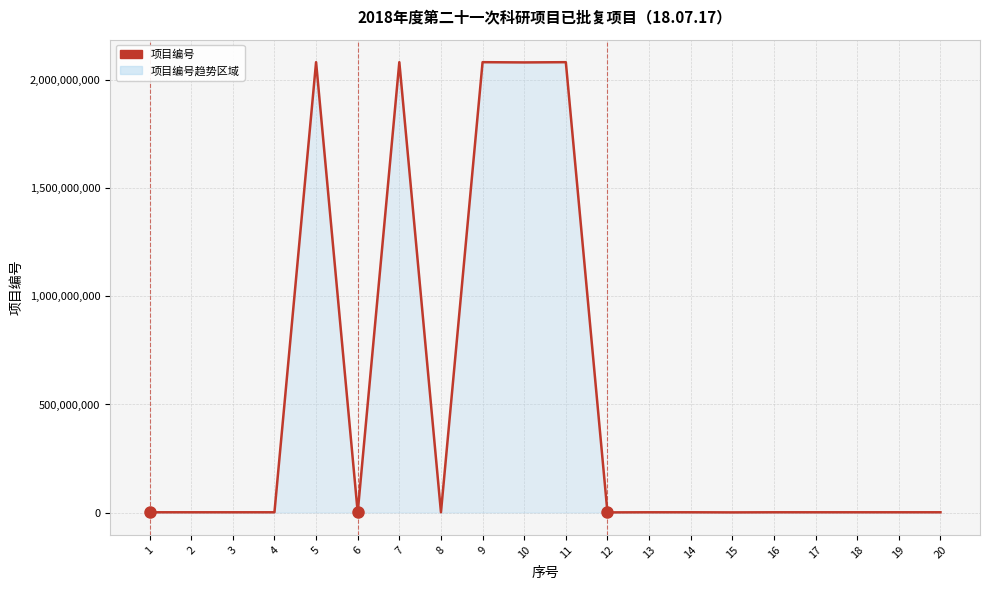

What is the difference between the maximum and minimum values?

2080617867